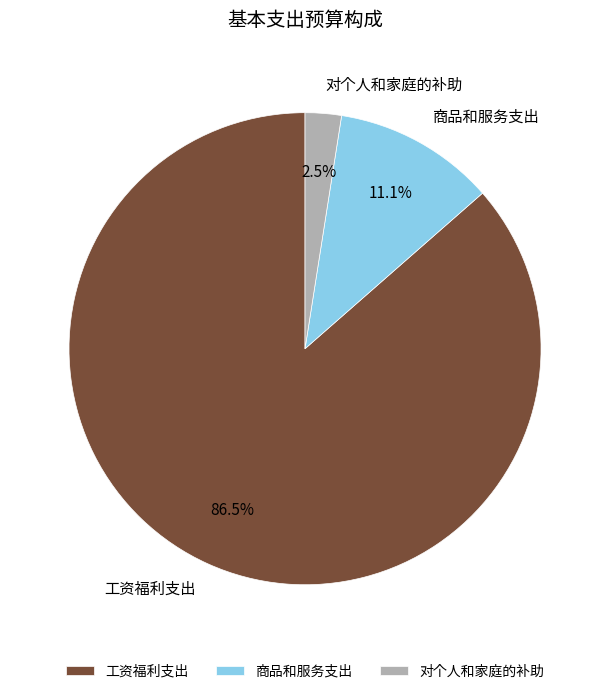

Between 工资福利支出 and 对个人和家庭的补助, which is larger?

工资福利支出